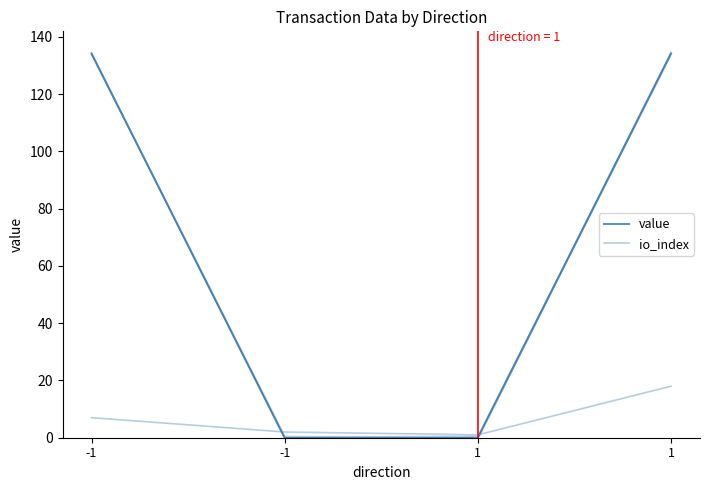

Reading left to right, what are all the values shown in this chart?

value: 134.2	0.0	0.0	134.2
io_index: 7.0	2.0	1.0	18.0